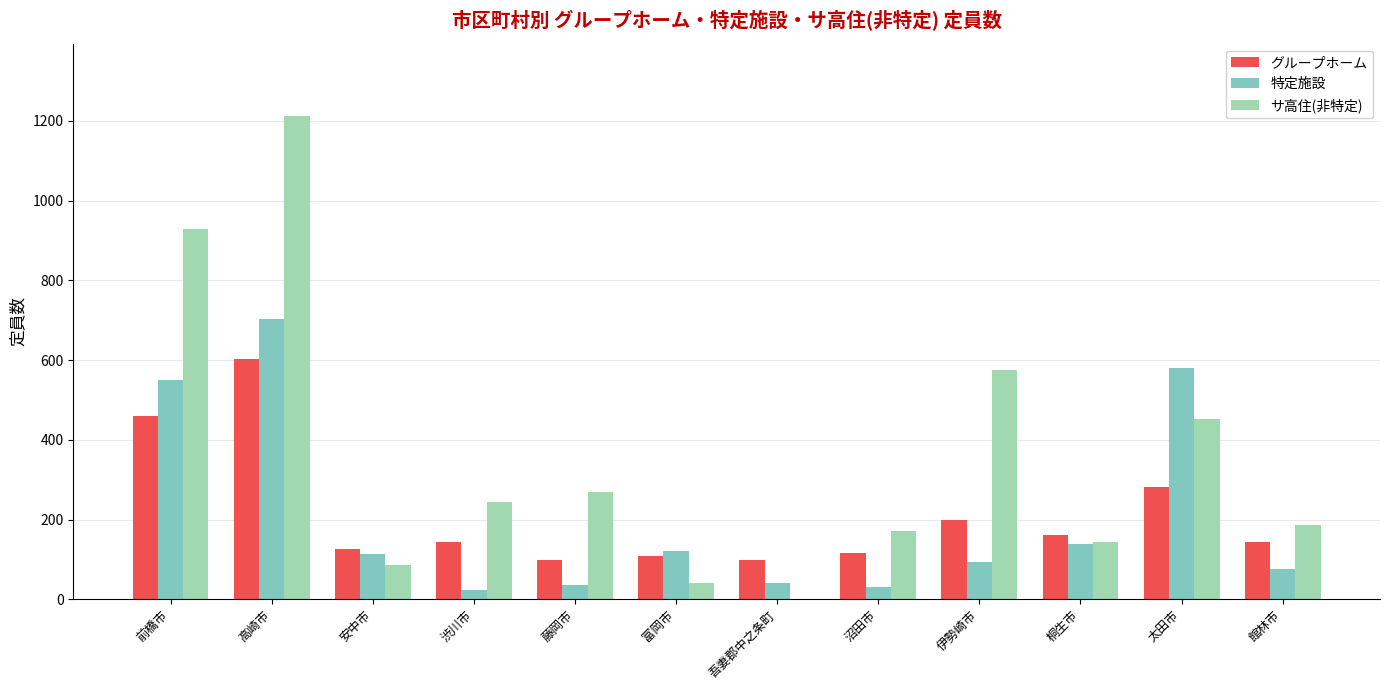

Reading right to left, what are all the values shown in this chart?

グループホーム: 144	282	162	198	116	99	108	99	144	126	603	459
特定施設: 77	581	139	93	30	40	120	35	23	114	702	550
サ高住(非特定): 187	453	143	575	170	0	40	268	244	87	1212	930